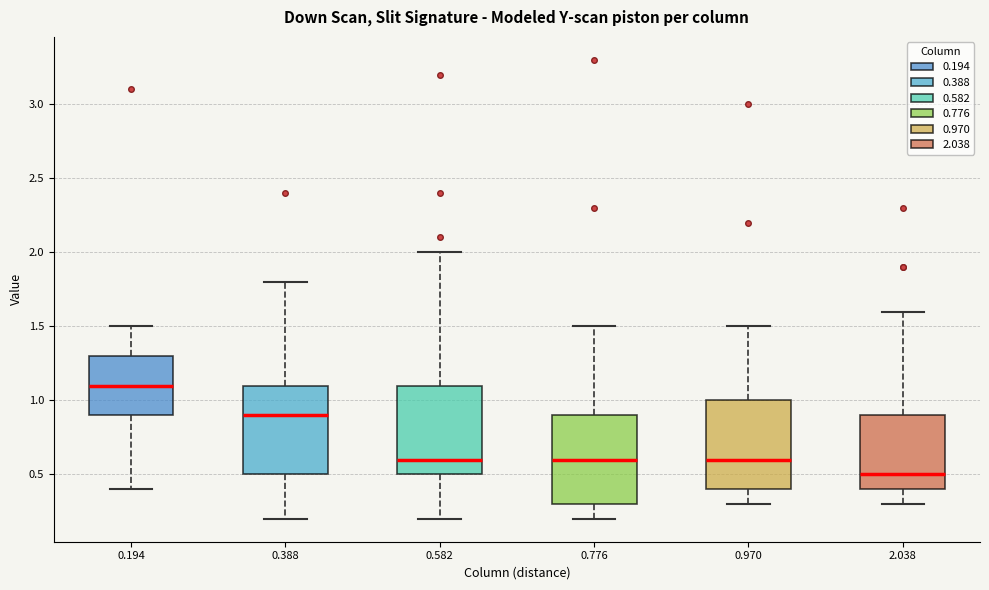

Reading left to right, read every box against the y-axis: the position of its median line, the range the box covers, and the ends of its whiskers. The values are not printed on the chart, so give them approximately, as read against the axis.

0.194: median 1.1, box 0.9 to 1.3, whiskers 0.4 to 1.5
0.388: median 0.9, box 0.5 to 1.1, whiskers 0.2 to 1.8
0.582: median 0.6, box 0.5 to 1.1, whiskers 0.2 to 2.0
0.776: median 0.6, box 0.3 to 0.9, whiskers 0.2 to 1.5
0.970: median 0.6, box 0.4 to 1.0, whiskers 0.3 to 1.5
2.038: median 0.5, box 0.4 to 0.9, whiskers 0.3 to 1.6